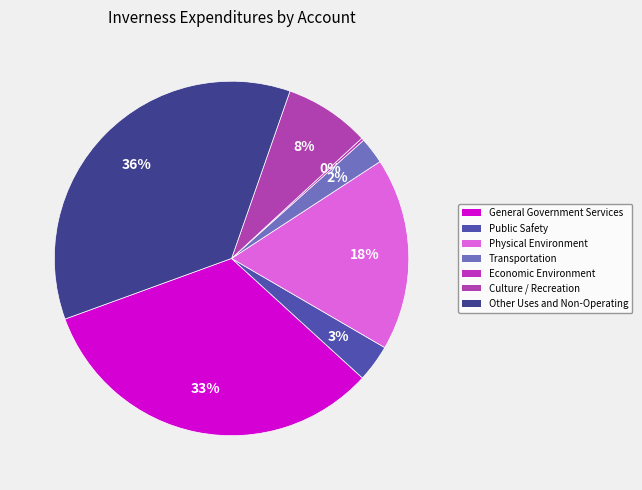

What is the total percentage of Transportation and Other Uses and Non-Operating?

38.3%